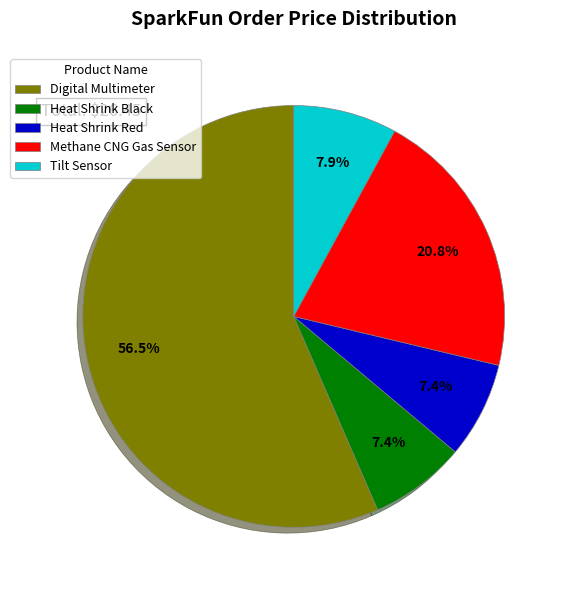

To the nearest percent, what is the combined percentage of Tilt Sensor and Heat Shrink Red?

15%